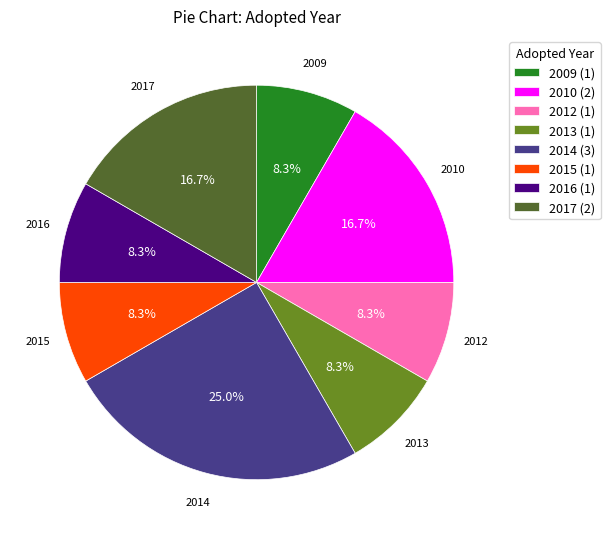

What is the total percentage of 2010 (2) and 2012 (1)?

25.0%